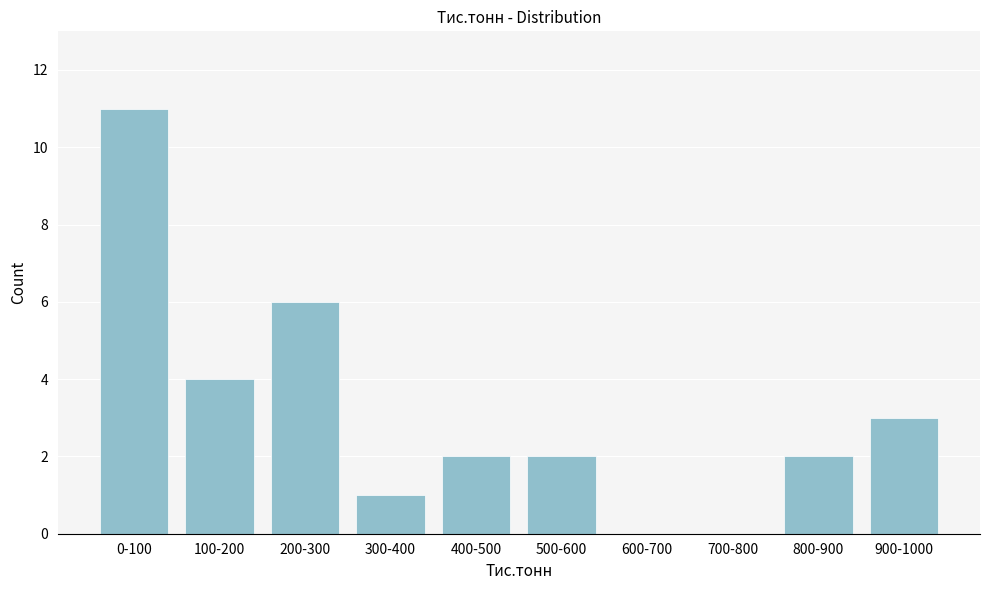

Reading right to left, transcribe all the data shown in this chart.

900-1000=3	800-900=2	700-800=0	600-700=0	500-600=2	400-500=2	300-400=1	200-300=6	100-200=4	0-100=11